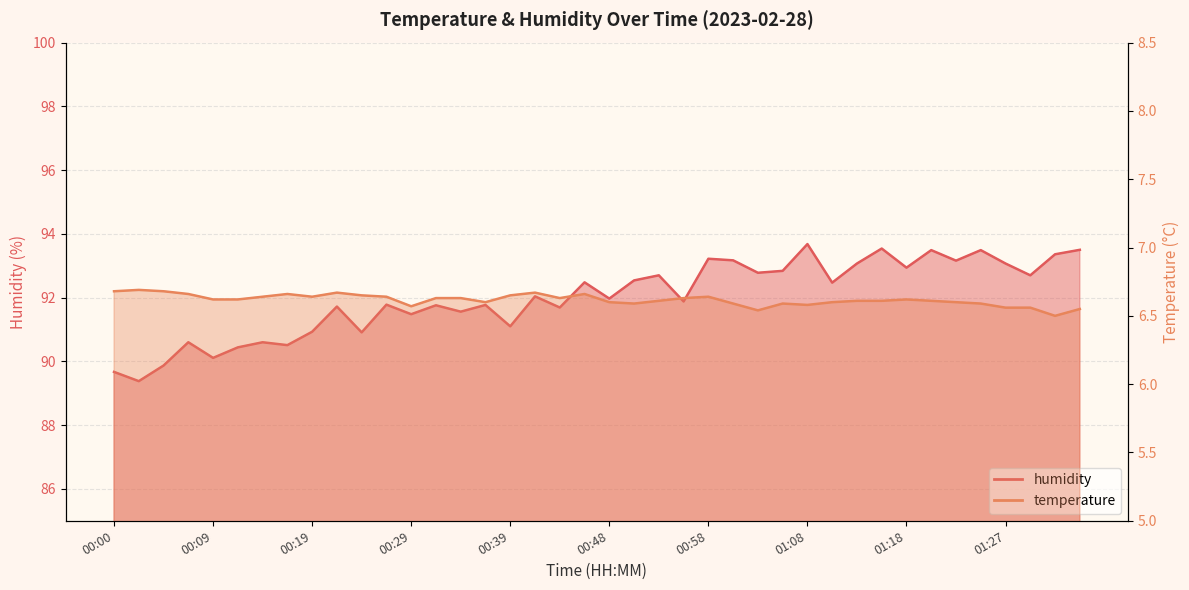

True or false: humidity and temperature intersect in this chart.

False